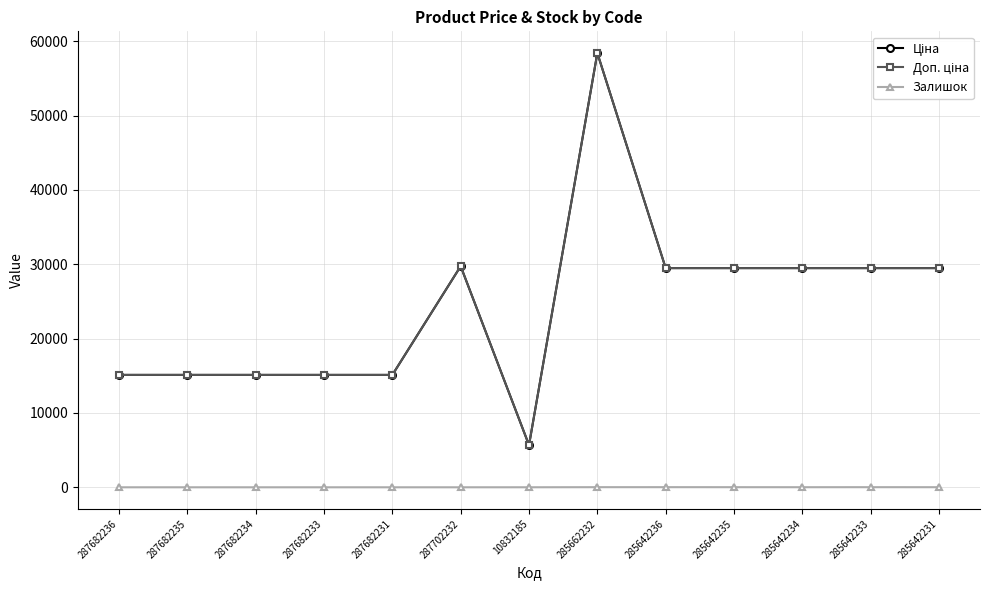

At which category does the chart reach its minimum across all series?

287682236